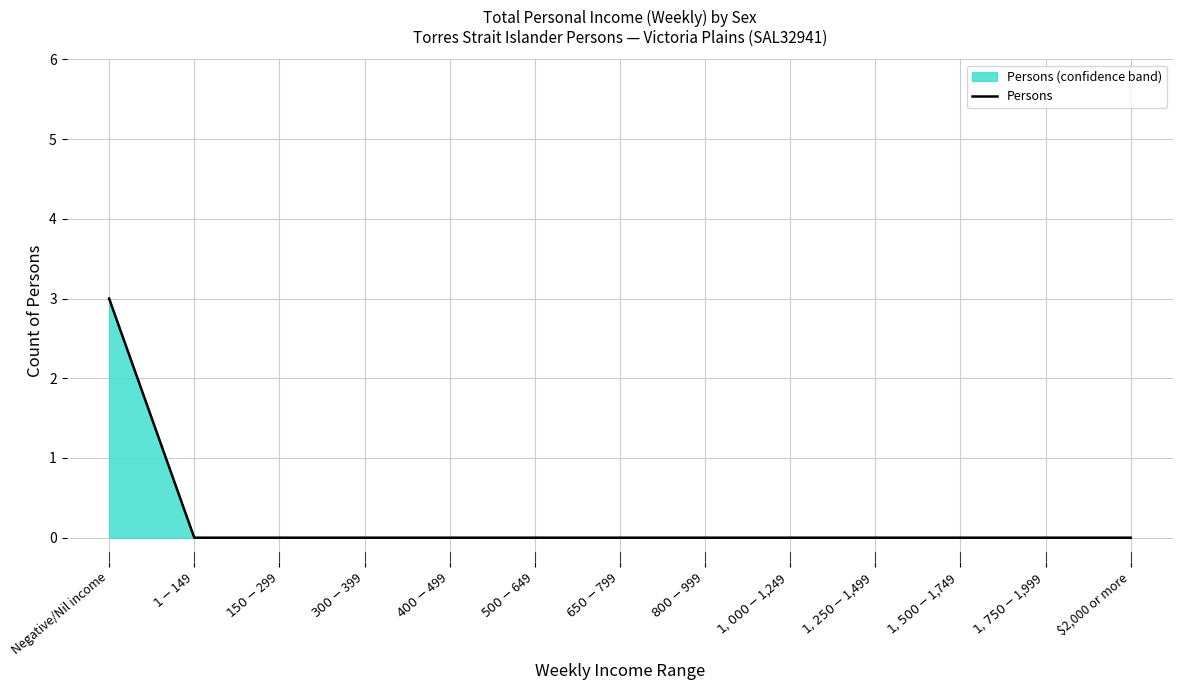

Count the number of data series in this chart.

1